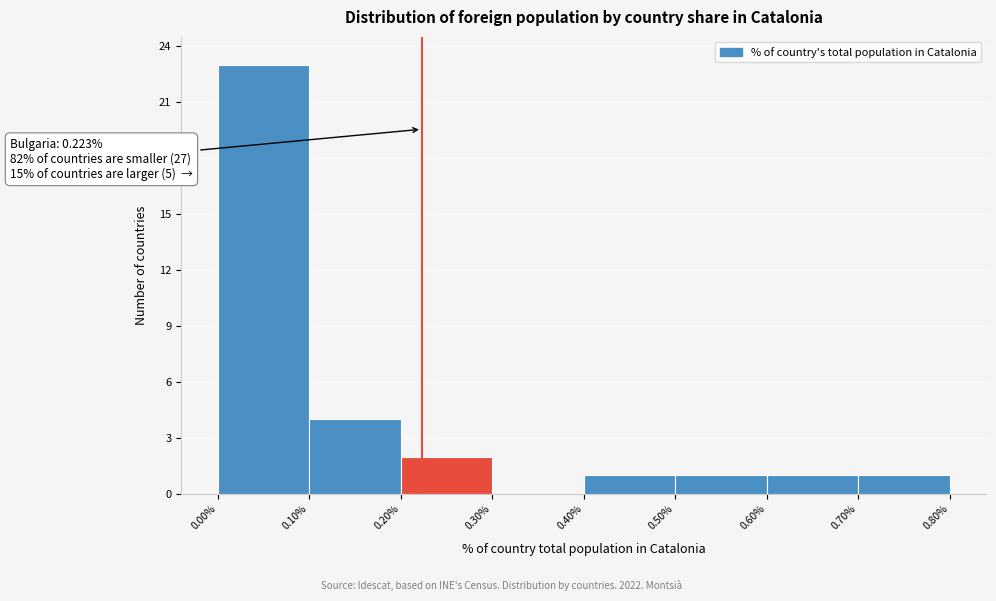

Over which range of the x-axis is the bar tallest?

0.00% to 0.10%